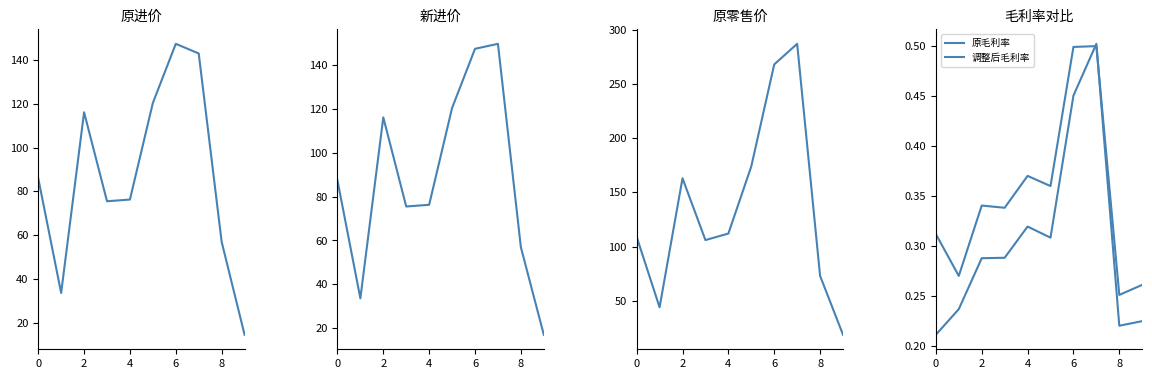

Is it true that 原零售价 equals 73.0 at 8?

True